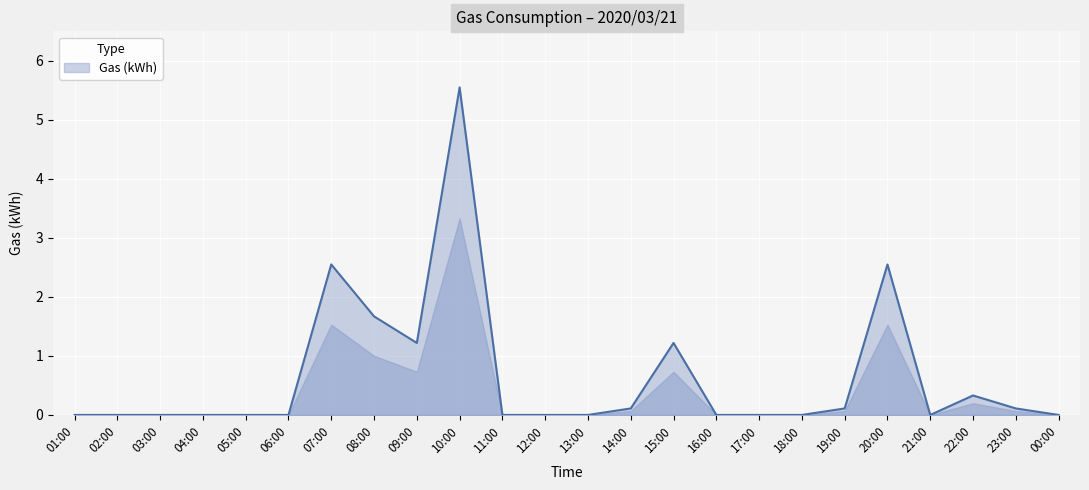

Which category has the highest value across all series?

10:00